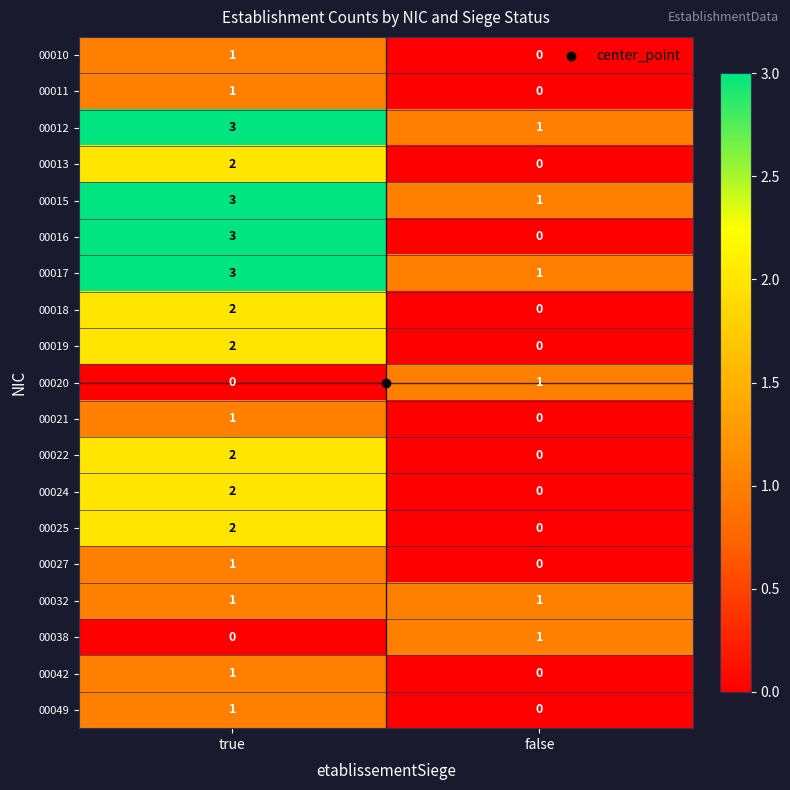

List the labels in order of 00038 value, smallest first.

true, false